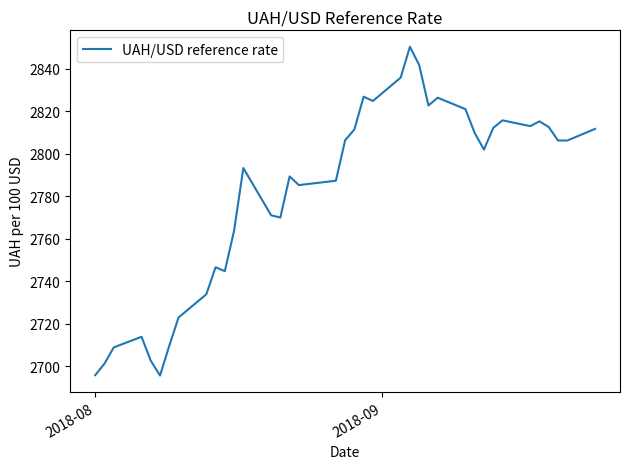

What is the difference between the maximum and minimum values?

154.8